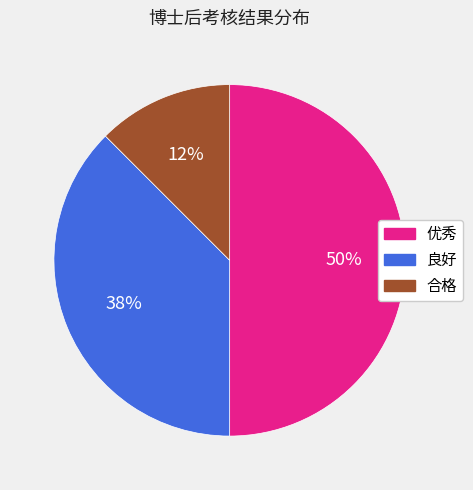

How many segments does this pie chart have?

3